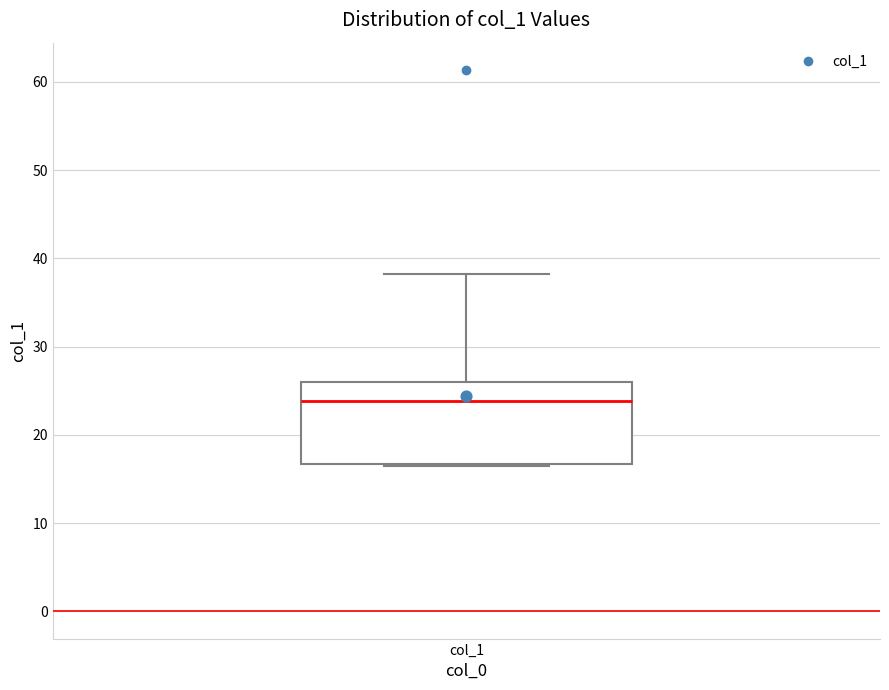

Read this box plot against the y-axis: the position of the median line, the range covered by the box, and the ends of both whiskers. The values are not printed on the chart, so give them approximately, as read against the axis.

median 24, box 17 to 26, whiskers 16 to 38